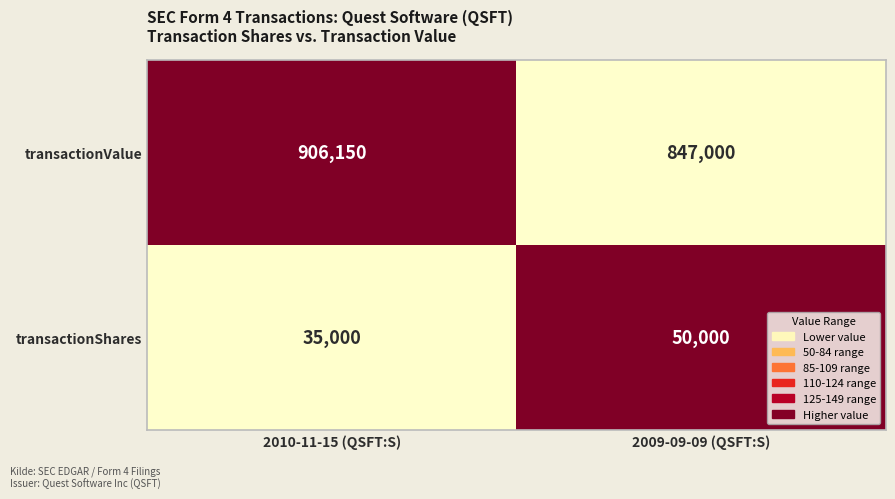

At which category is the sum across all series the highest?

2010-11-15 (QSFT:S)